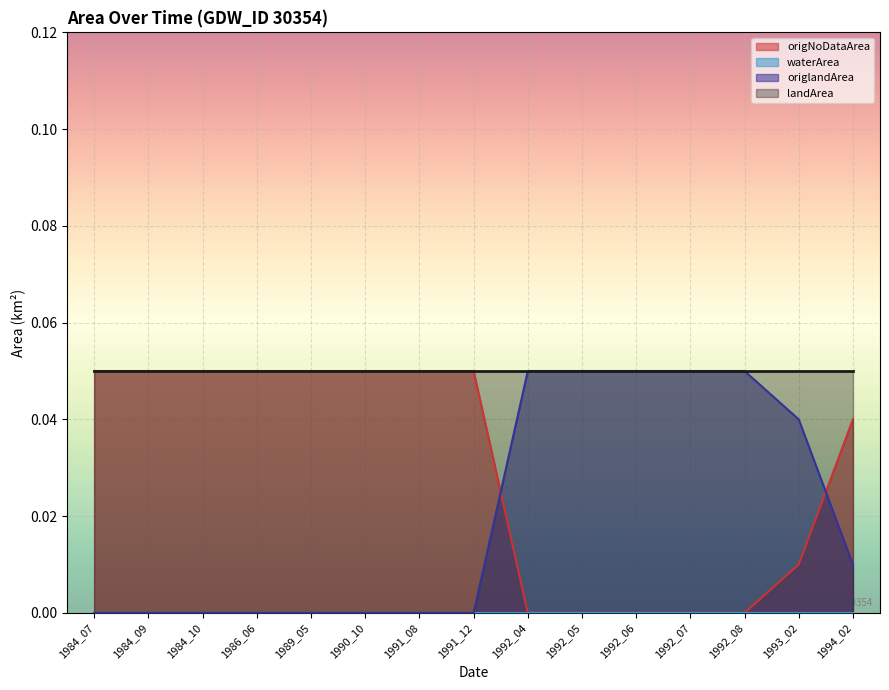

What is the total value across all series at 1992_04?

0.1